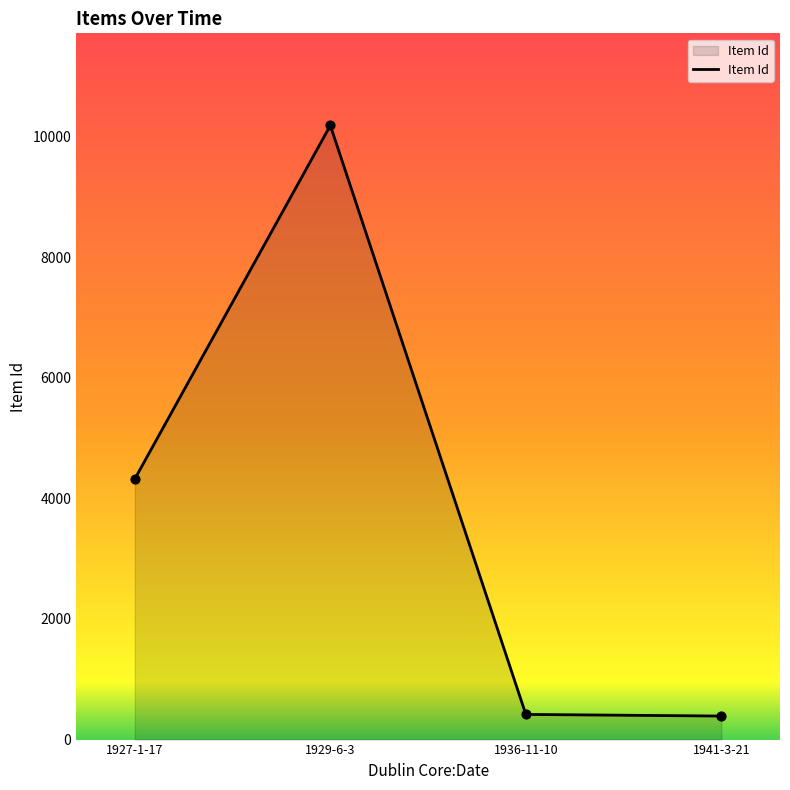

What is the change in value from 1927-1-17 to 1941-3-21?

-3931